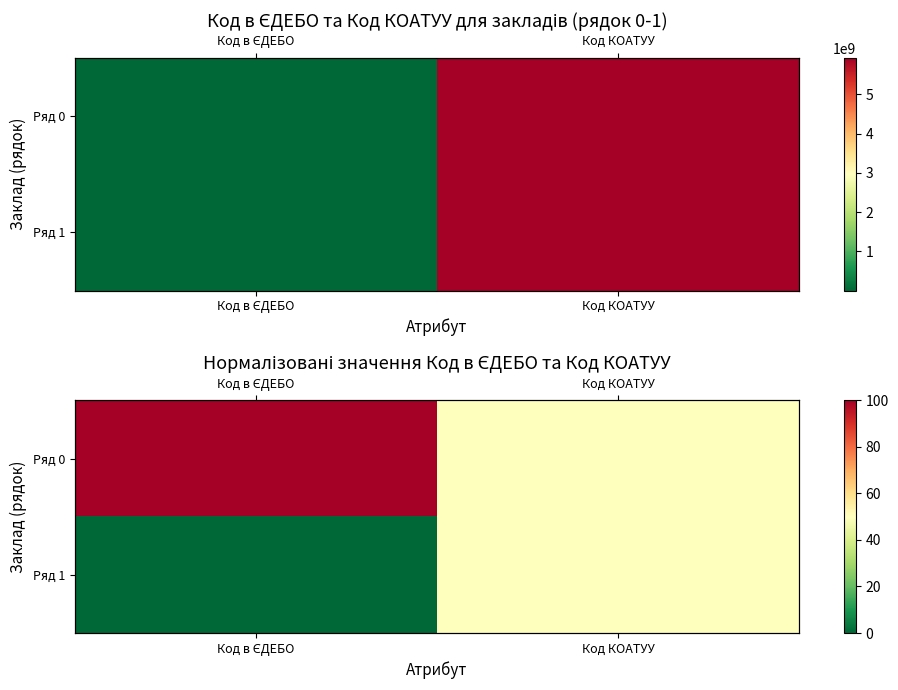

List the series in order of their peak value, highest first.

Ряд 0, Ряд 1